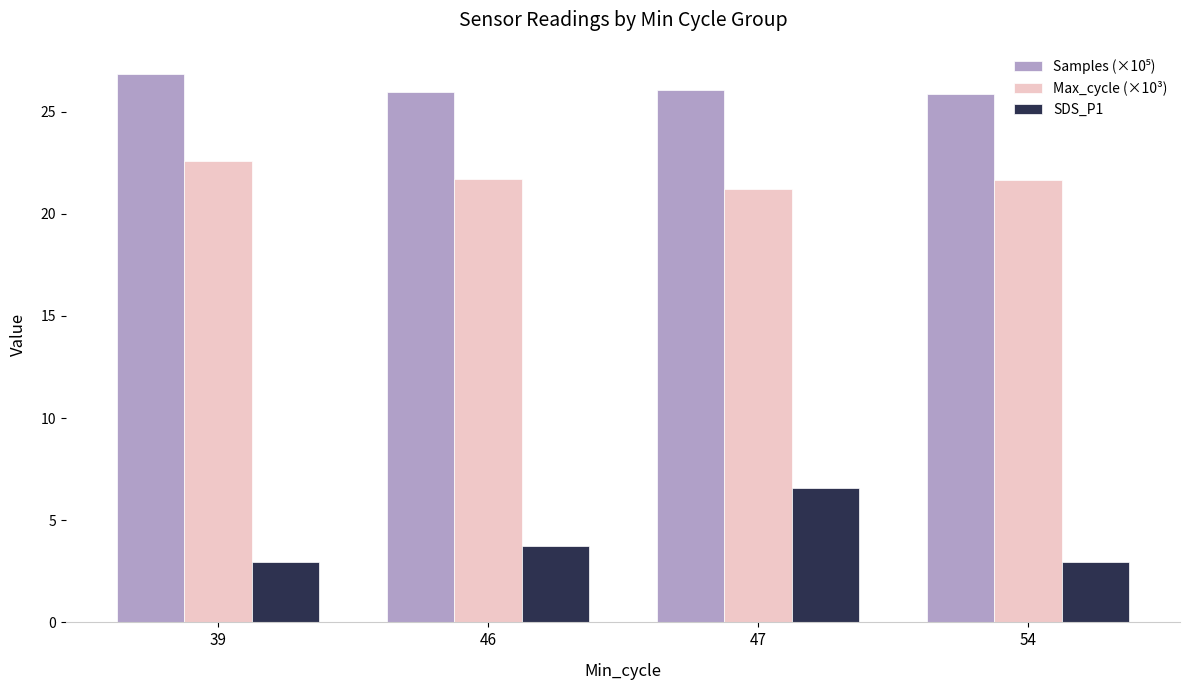

What is the difference between the maximum and minimum values in the SDS_P1 series?

3.6